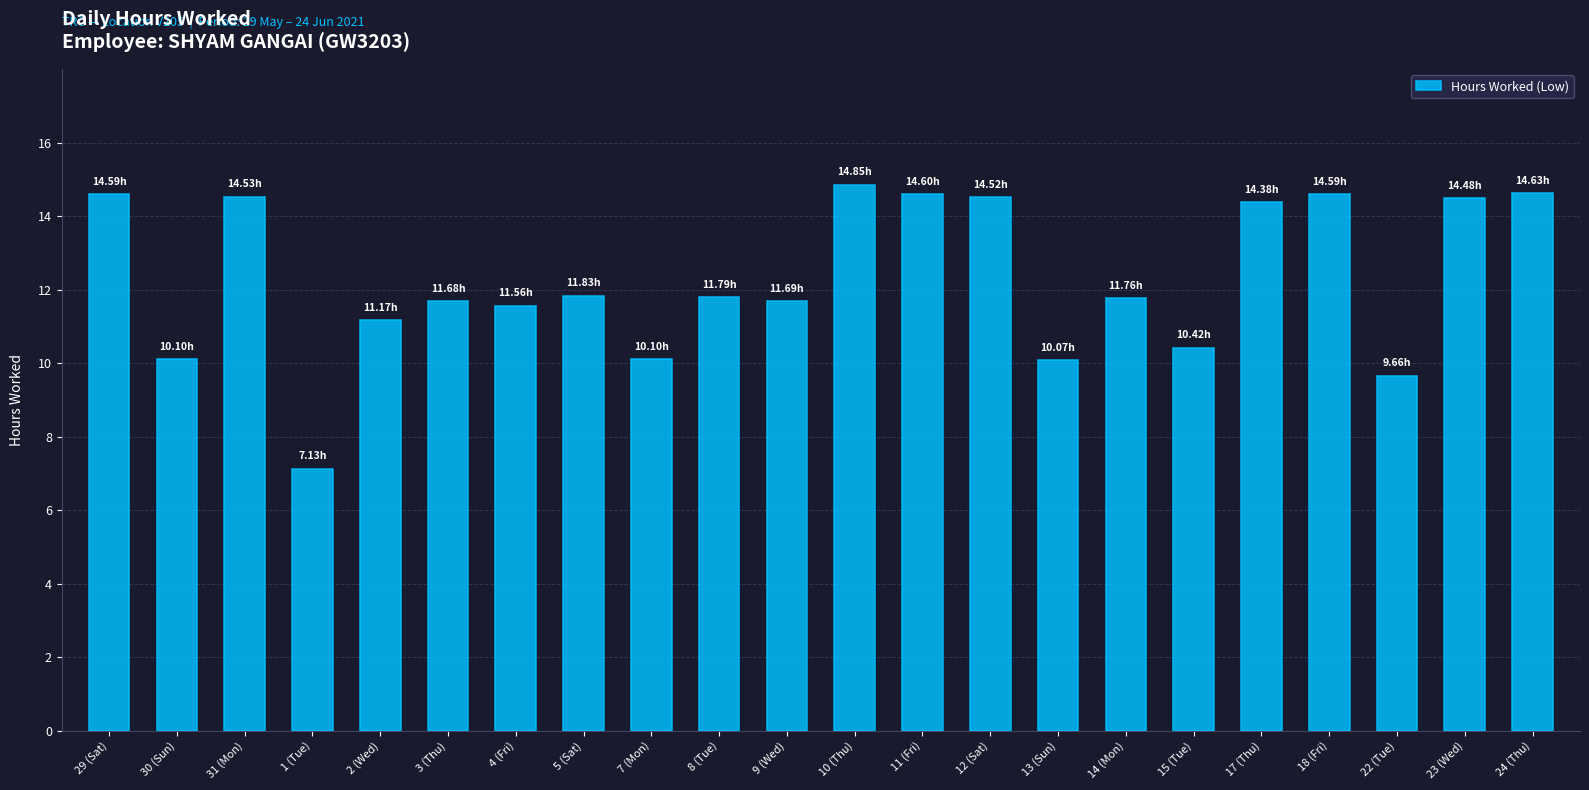

How many values exceed 11?

16